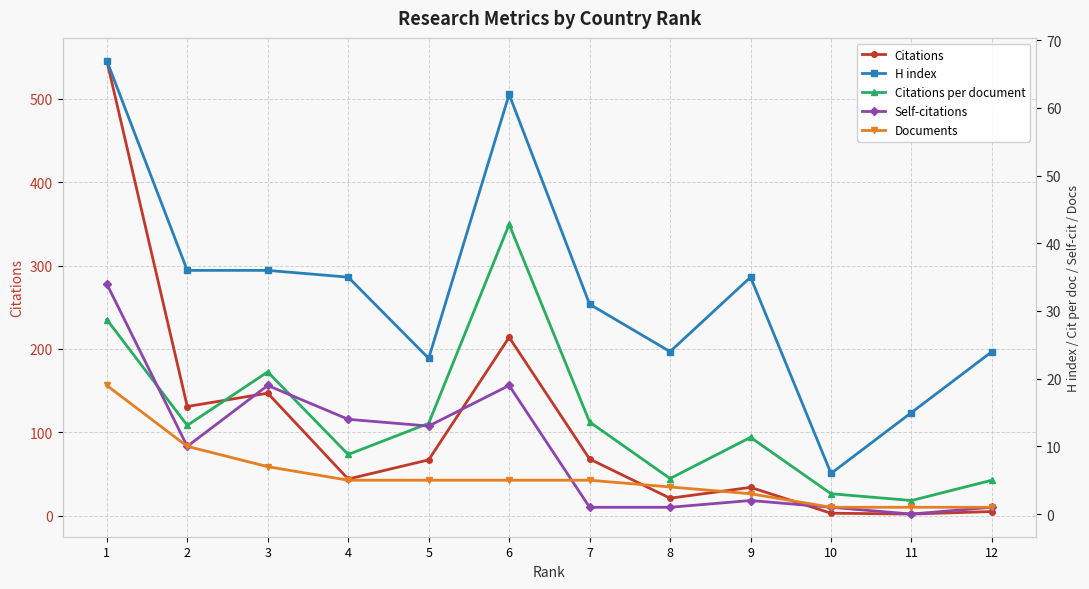

At which label does H index reach its peak?

1